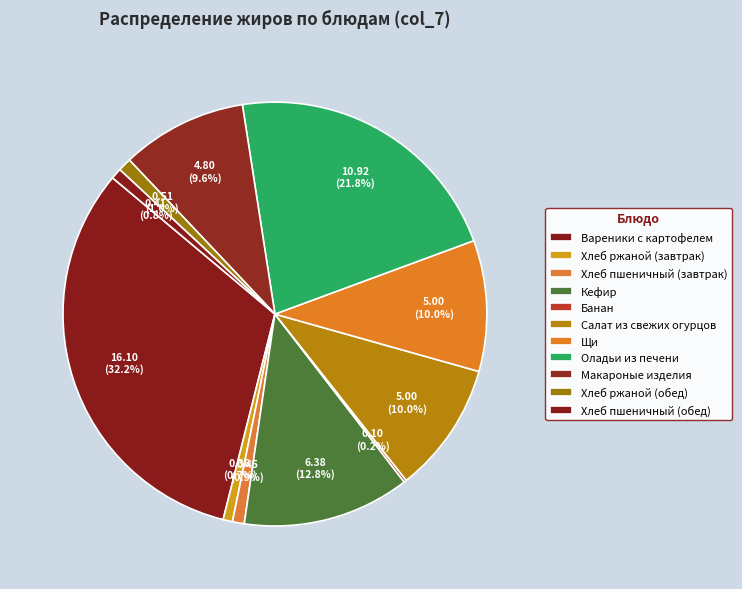

Combined, do Салат из свежих огурцов and Хлеб пшеничный (завтрак) account for over 50%?

No